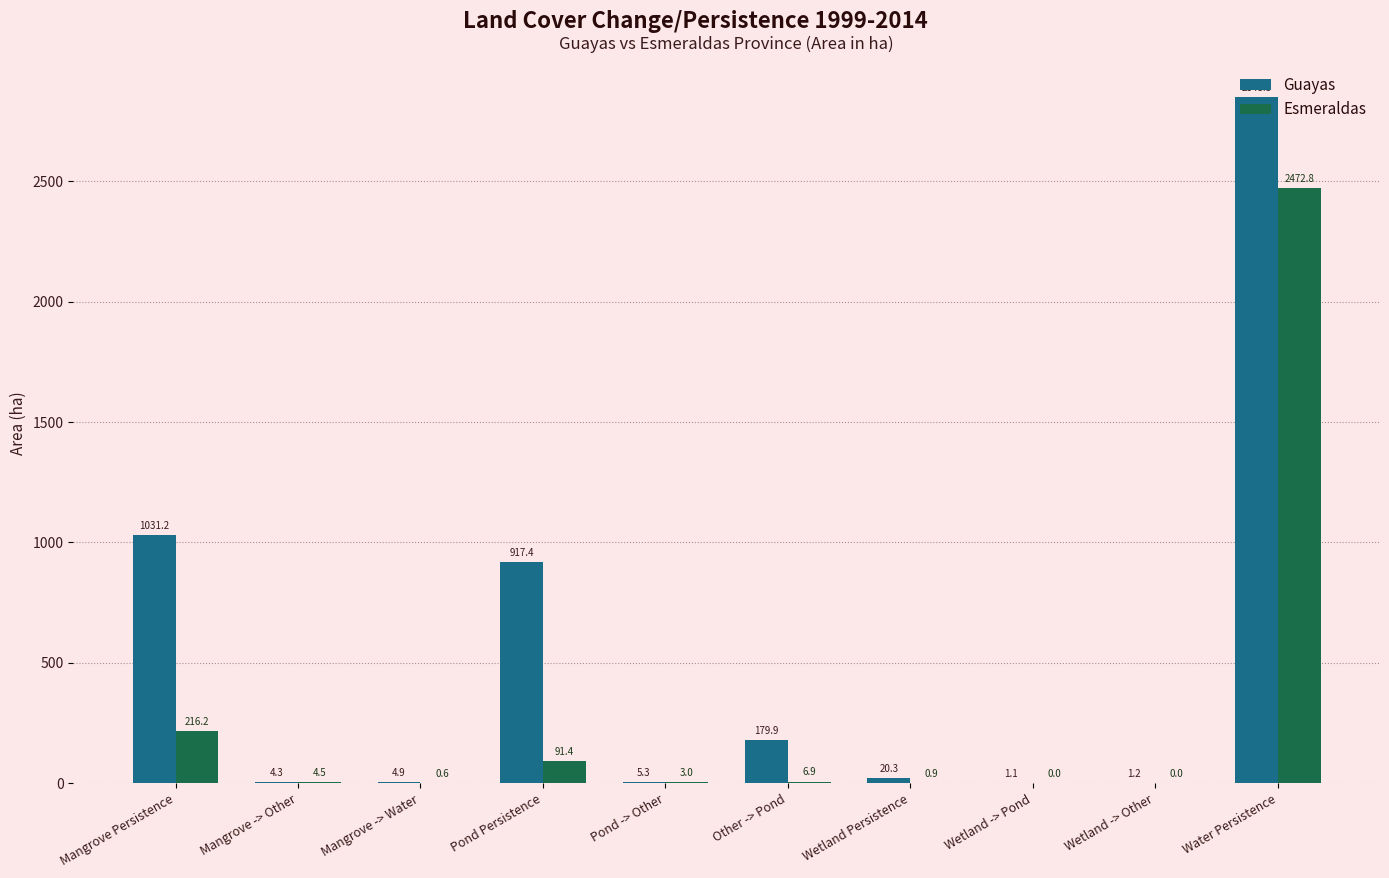

Which series has the widest spread of values?

Guayas